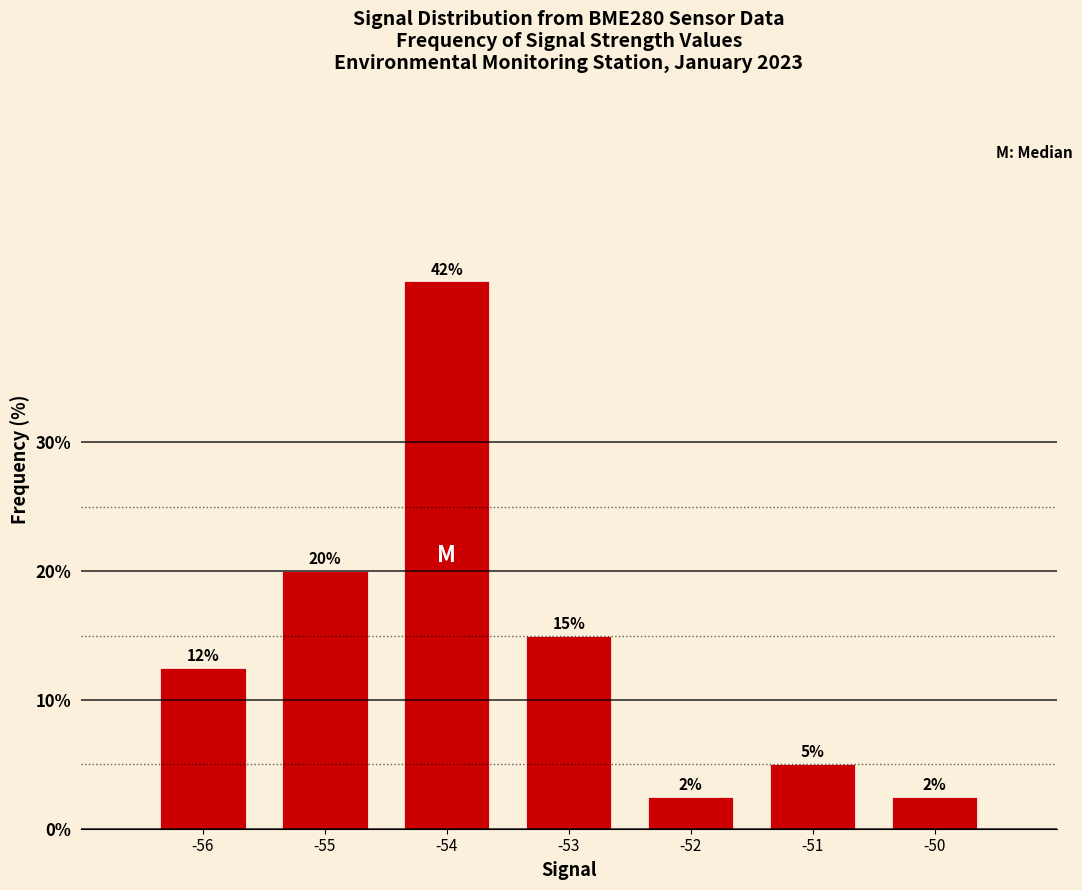

How many bars are there in total?

7